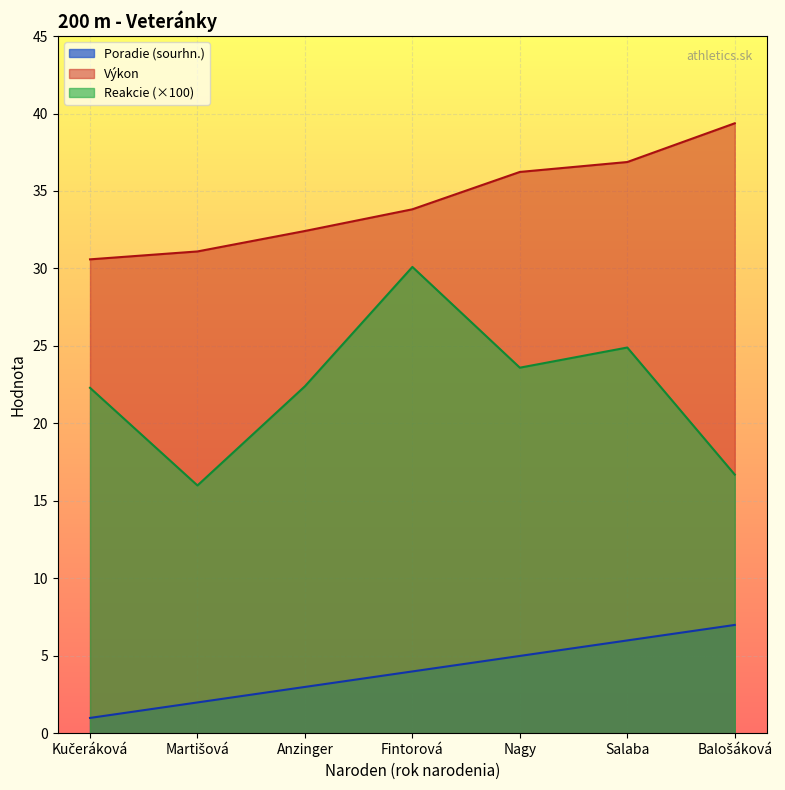

What position from the right is Nagy?

3